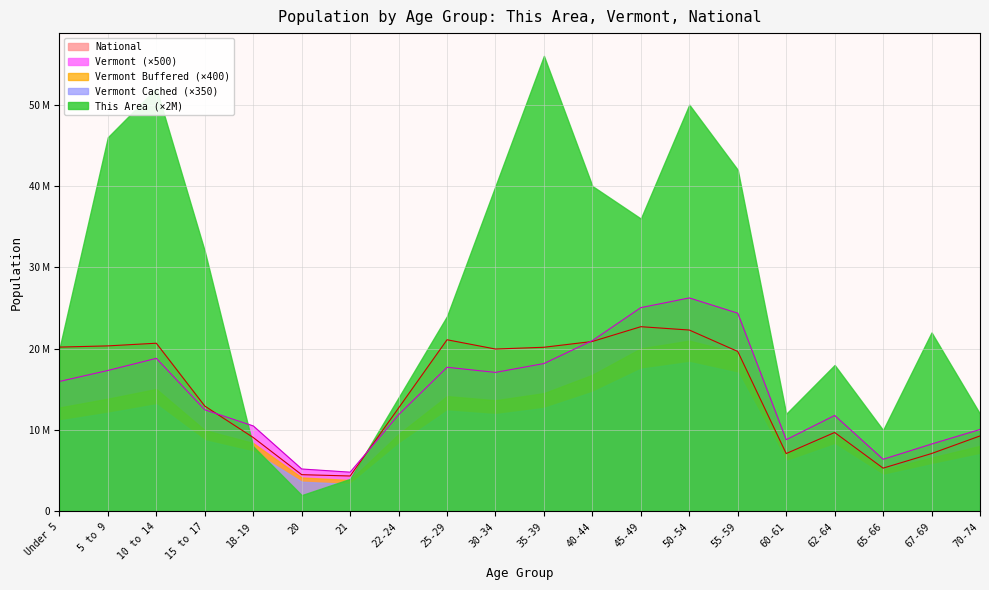

How many interior local peaks does the Vermont series have?

4